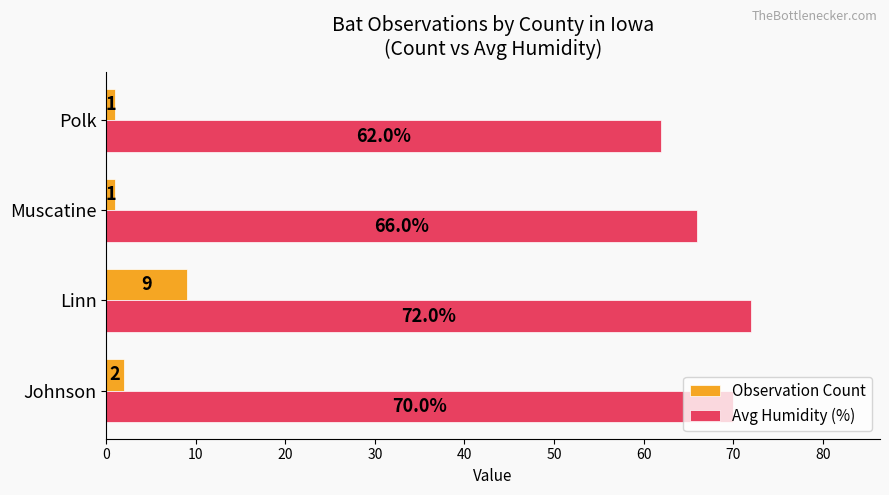

Which category has the highest value in the Avg Humidity (%) series?

Linn